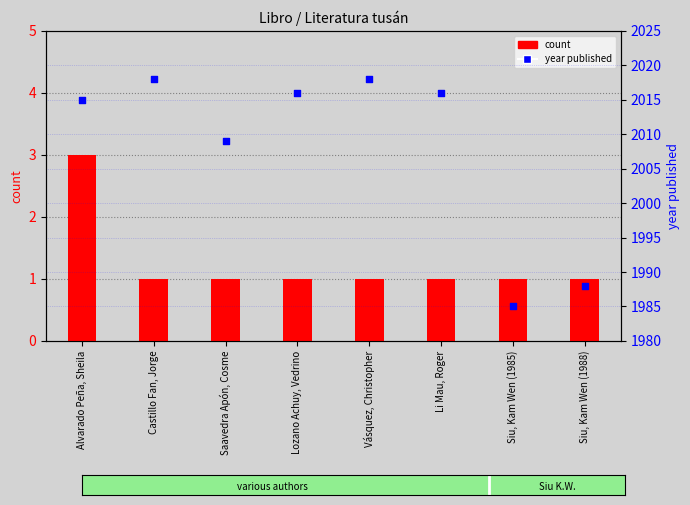

What is the total value across all series at Siu, Kam Wen (1988)?

1989